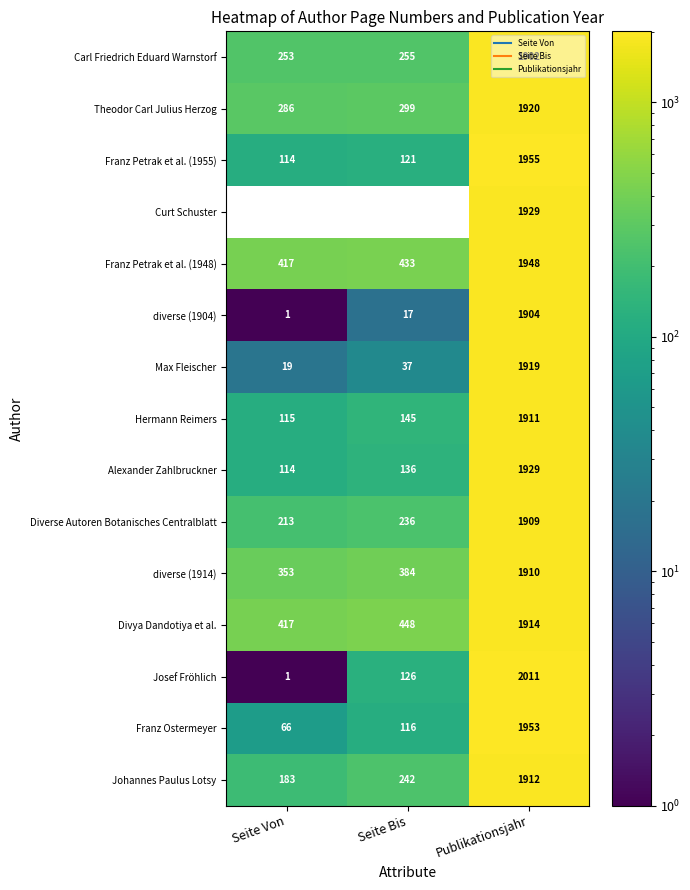

What is the lowest value of the Johannes Paulus Lotsy series?

183.0